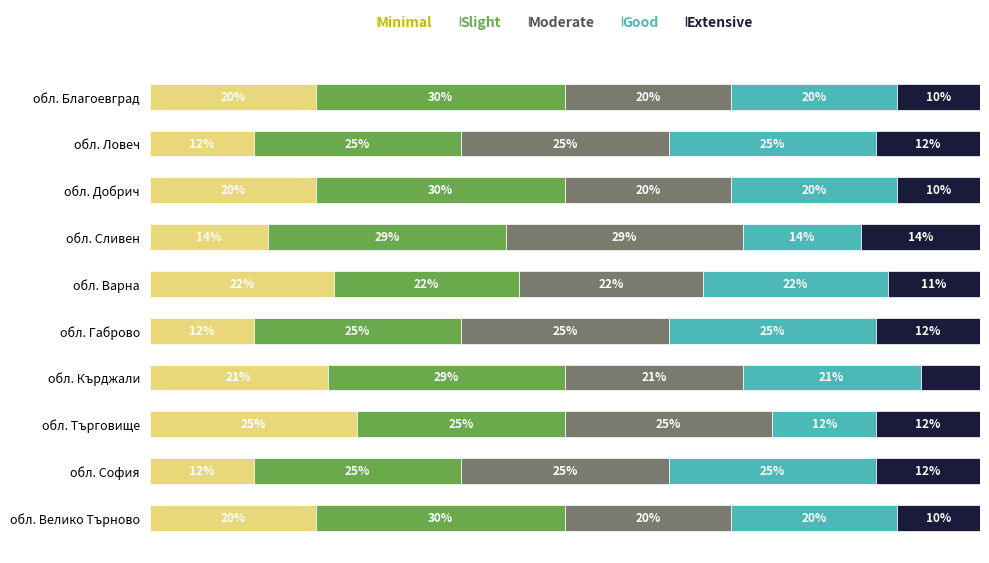

Which category has the highest value in the Minimal series?

обл. Търговище